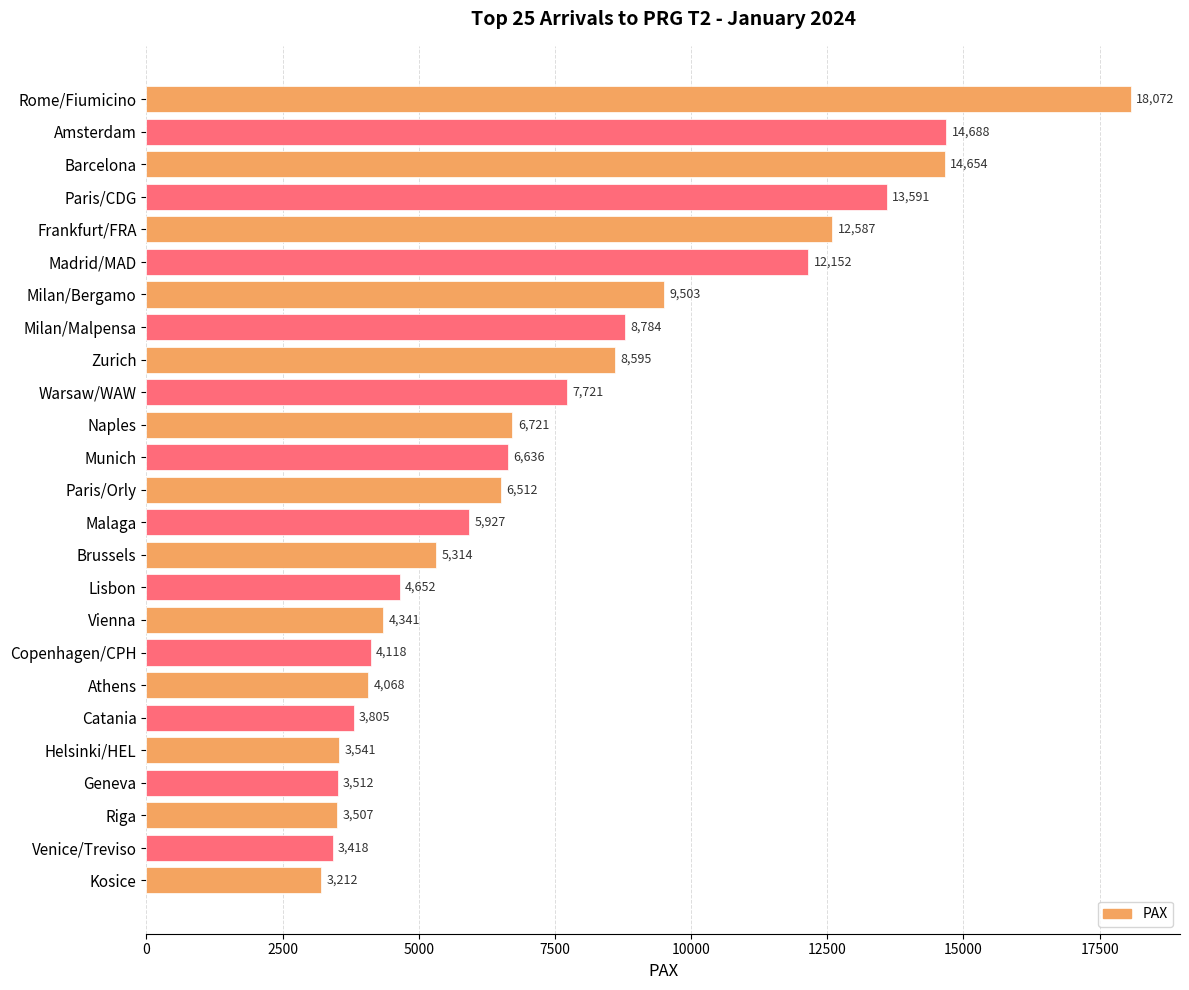

True or false: the data shows 6291 at Helsinki/HEL.

False